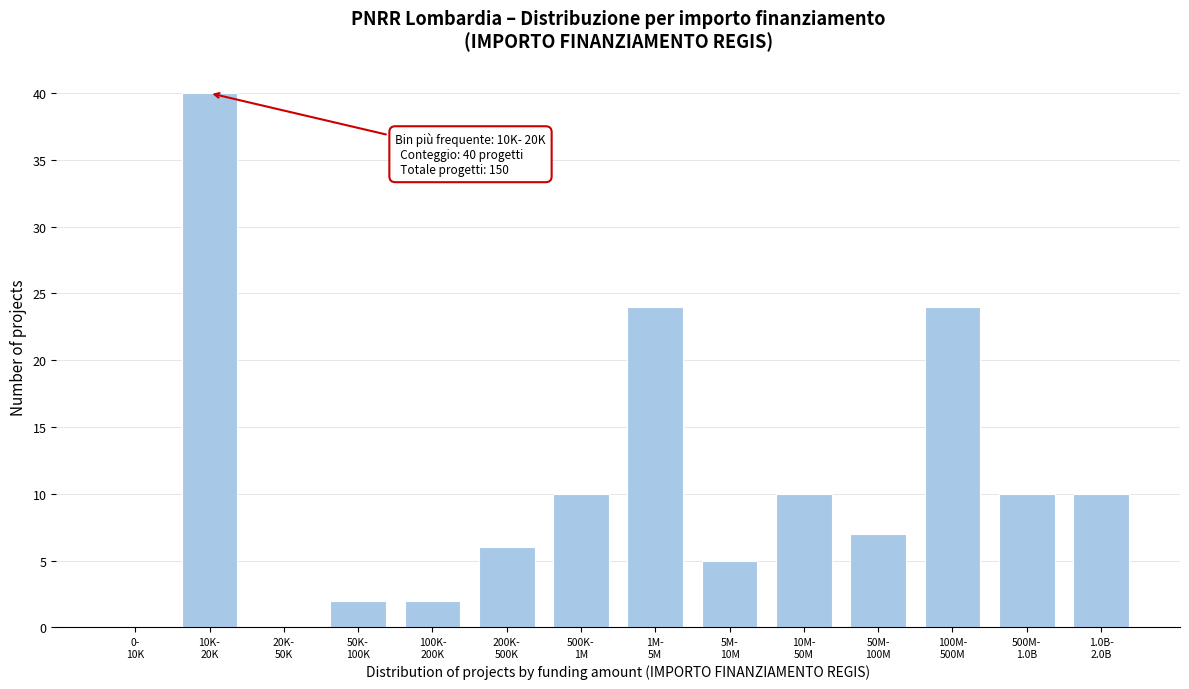

What is the maximum value shown in the chart?

40